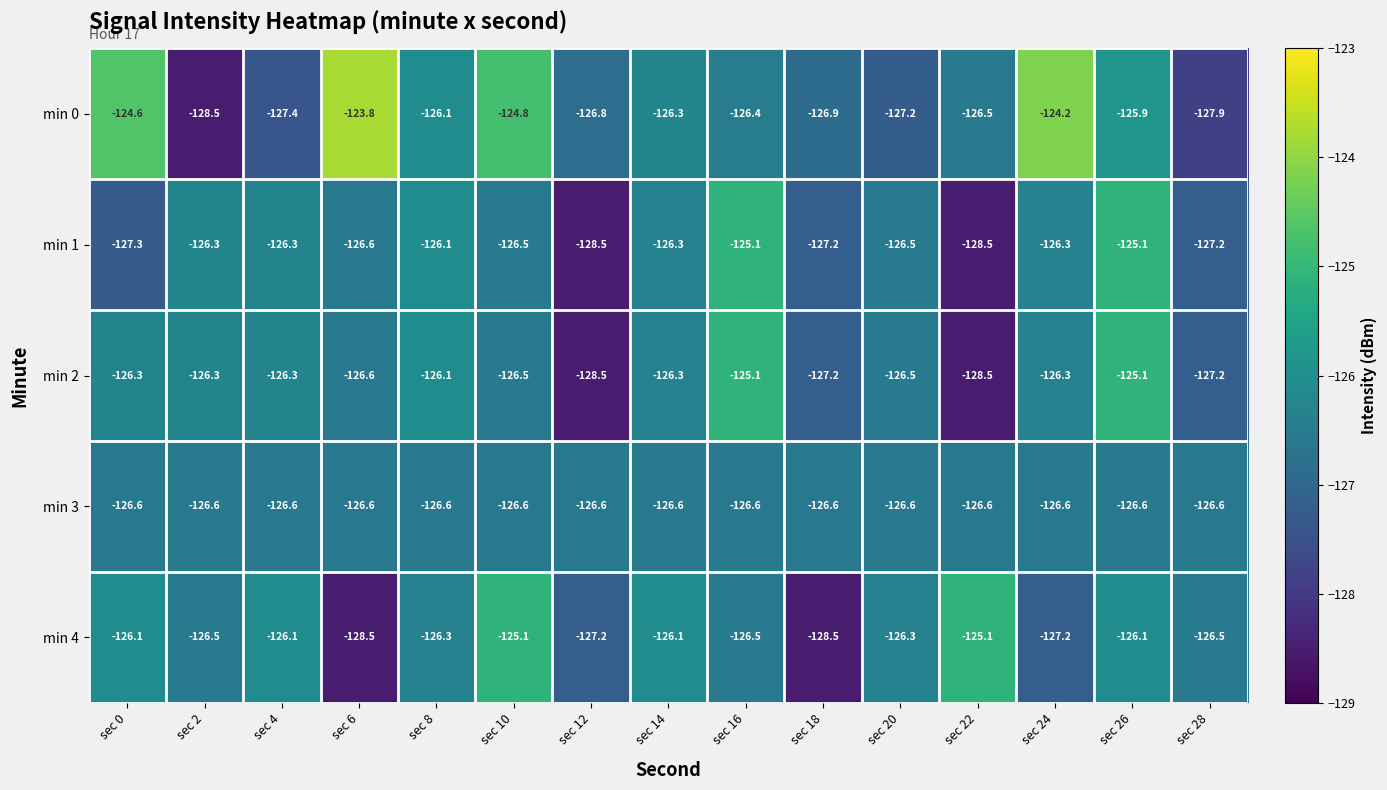

How many data points in min 2 are above -126?

2